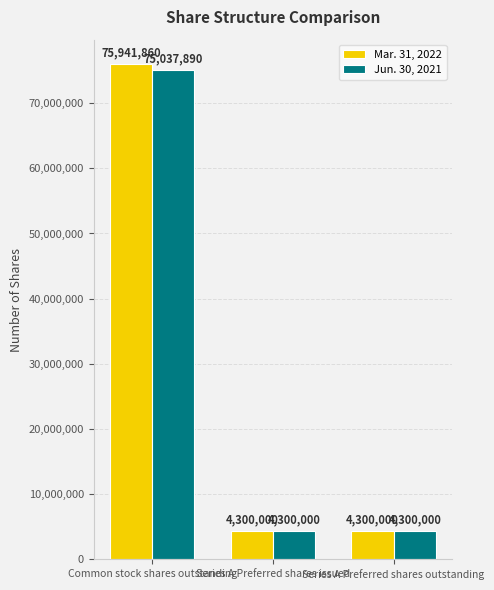

Reading left to right, list all the values displayed in this chart.

Mar. 31, 2022: 75941860	4300000	4300000
Jun. 30, 2021: 75037890	4300000	4300000